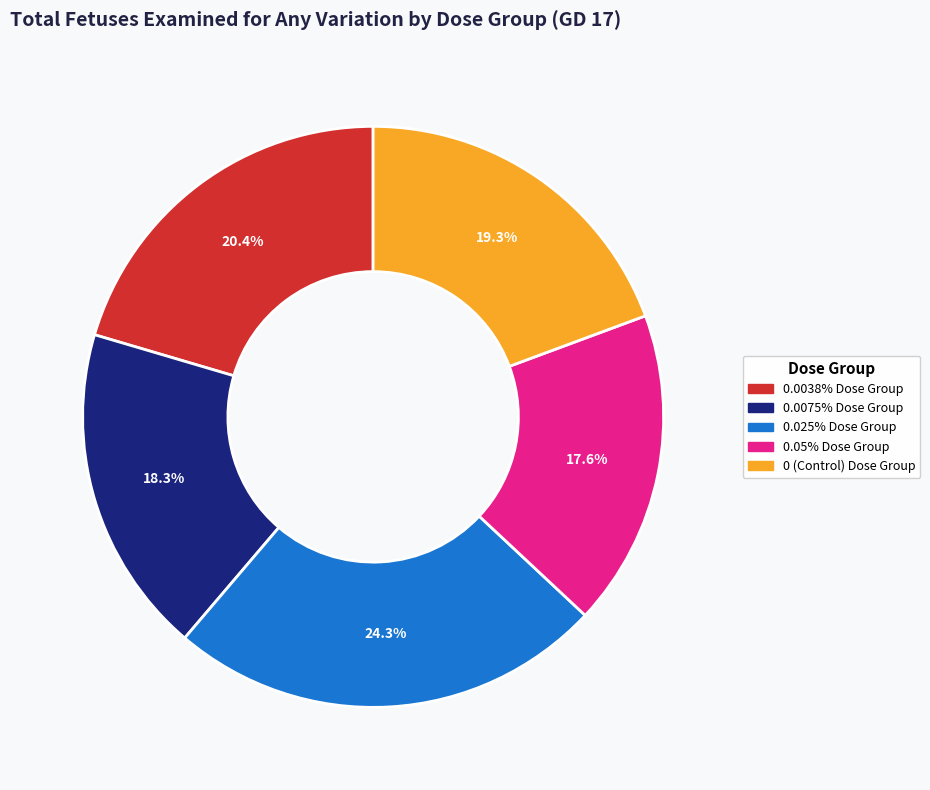

How many slices are in this pie chart?

5